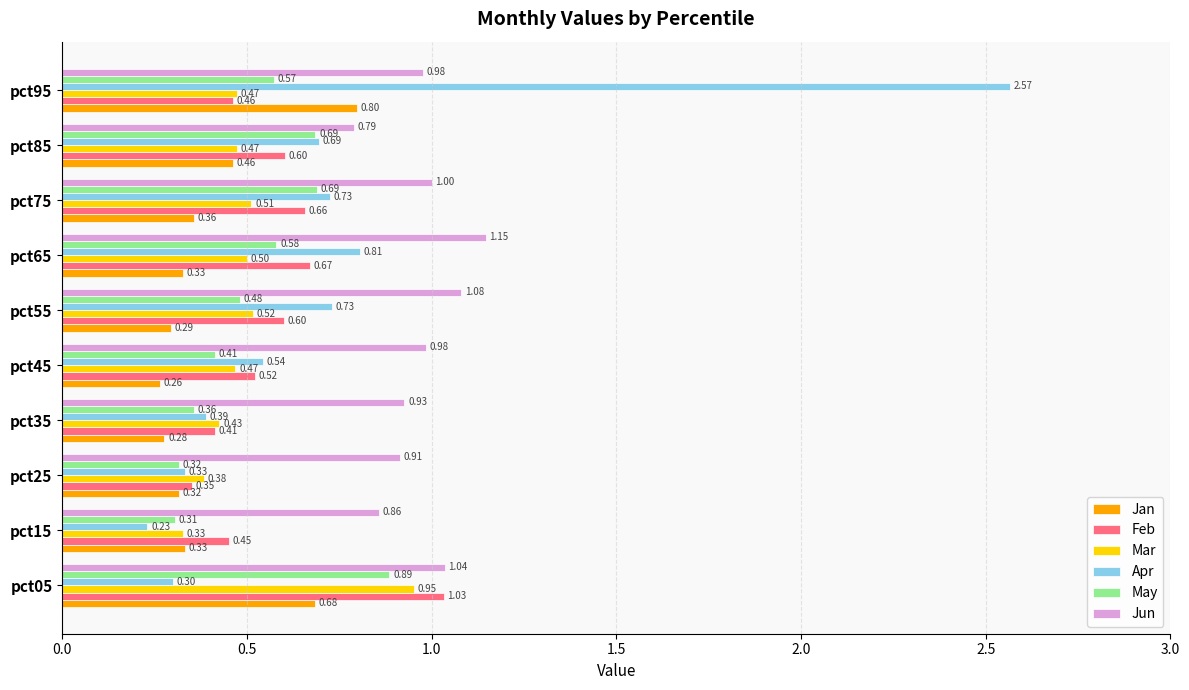

Which series changed the most between pct15 and pct85?

Apr